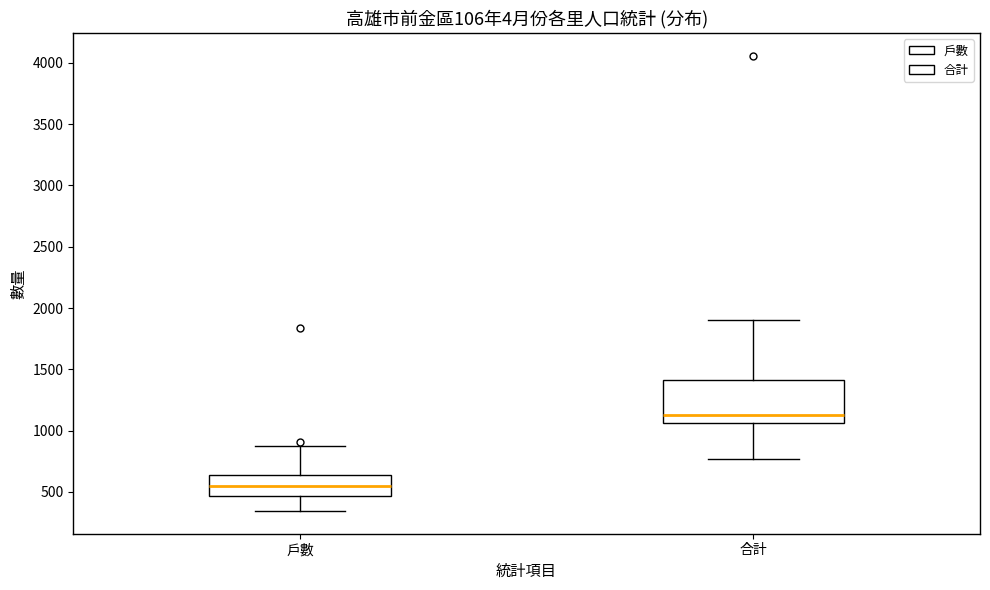

Reading left to right, read every box against the y-axis: the position of its median line, the range the box covers, and the ends of its whiskers. The values are not printed on the chart, so give them approximately, as read against the axis.

戶數: median 550, box 450 to 650, whiskers 350 to 900
合計: median 1150, box 1050 to 1400, whiskers 750 to 1900